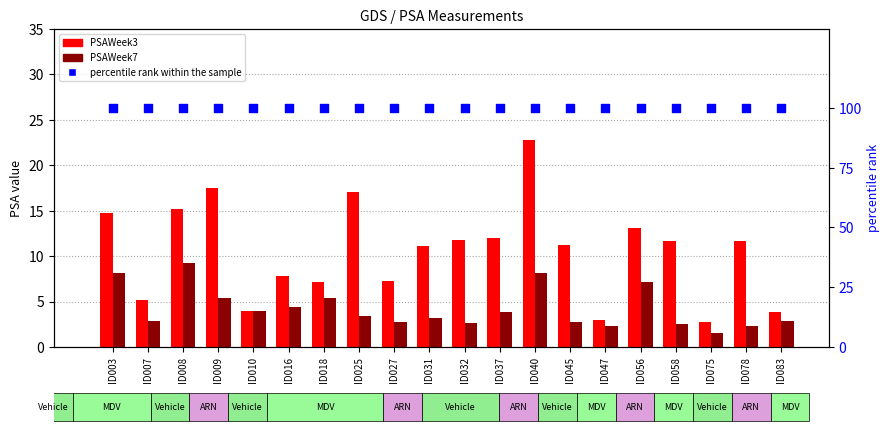

Which series contains the highest Y value?

percentile rank within the sample